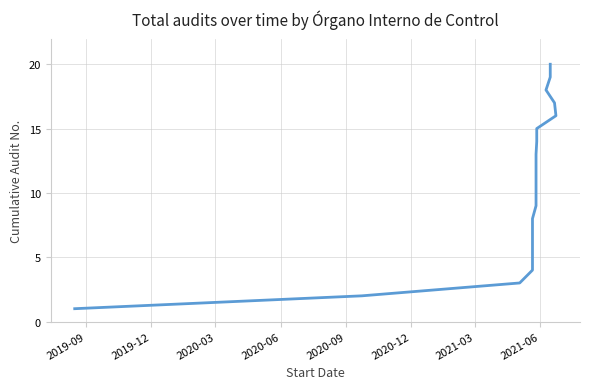

How many series are shown in this chart?

1